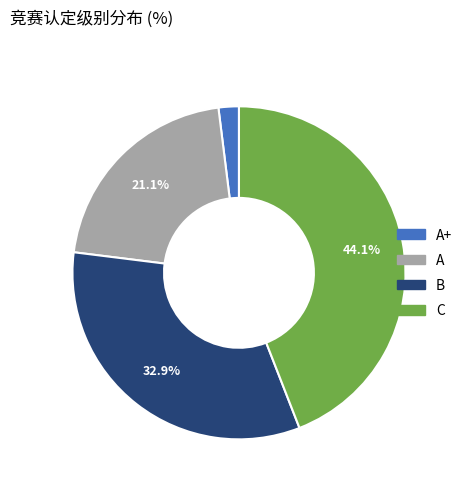

Is there a majority slice in this chart?

No